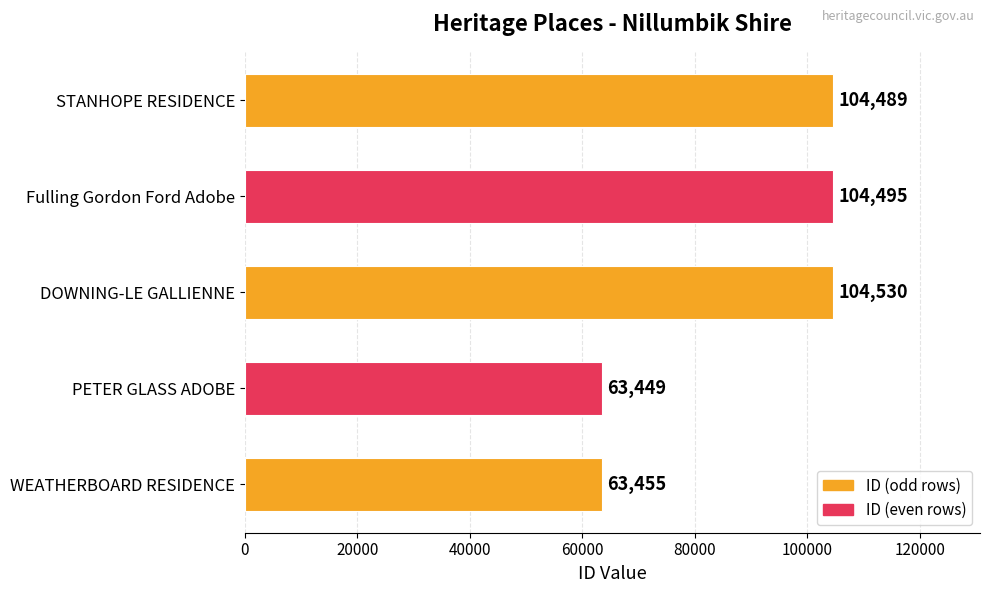

What is the label of the 4th bar from the top?

PETER GLASS ADOBE